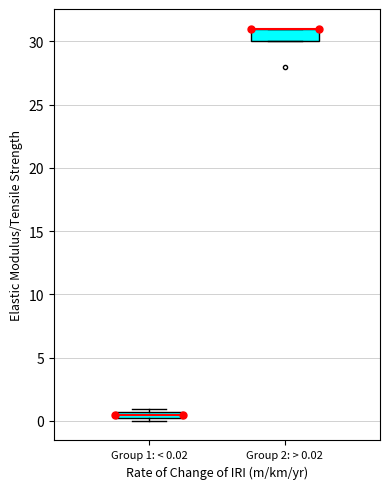

Which box is the tallest, from its lower edge to its upper edge?

Group 2: > 0.02